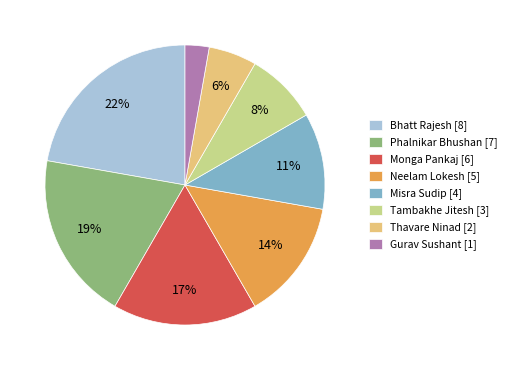

Which category has the biggest portion of the pie?

Bhatt Rajesh